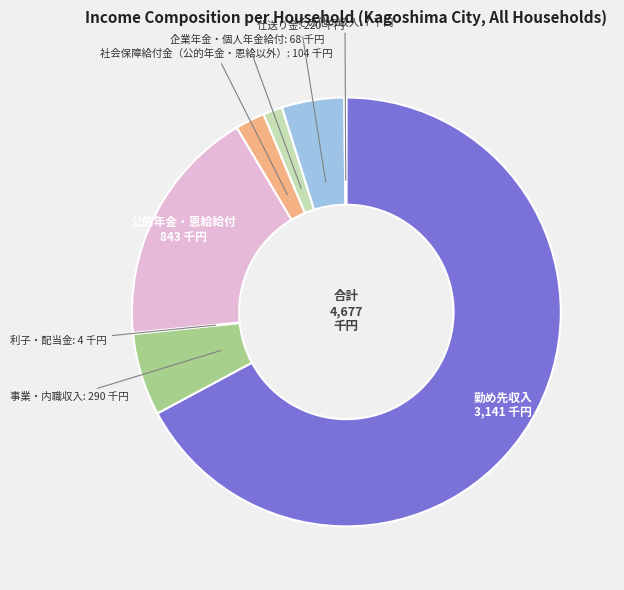

Is there any slice that represents more than half of the pie?

Yes